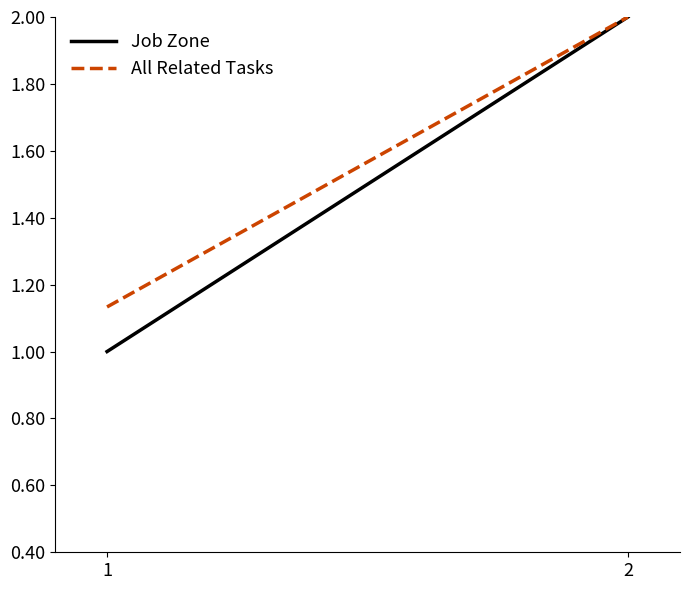

What is the minimum value for Job Zone?

1.0